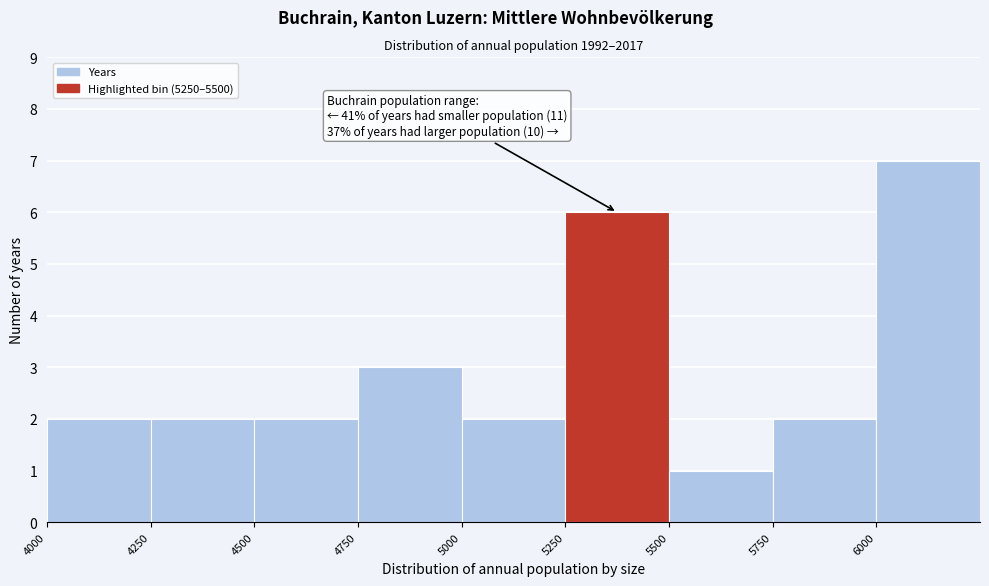

Over which range of the x-axis is the bar tallest?

6000 to 6250